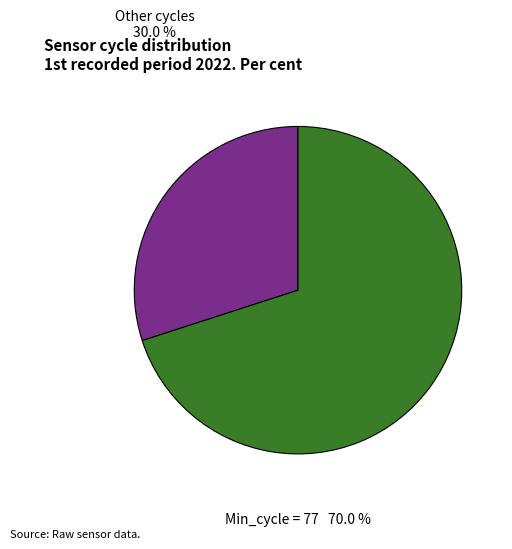

Is there any slice that represents more than half of the pie?

Yes